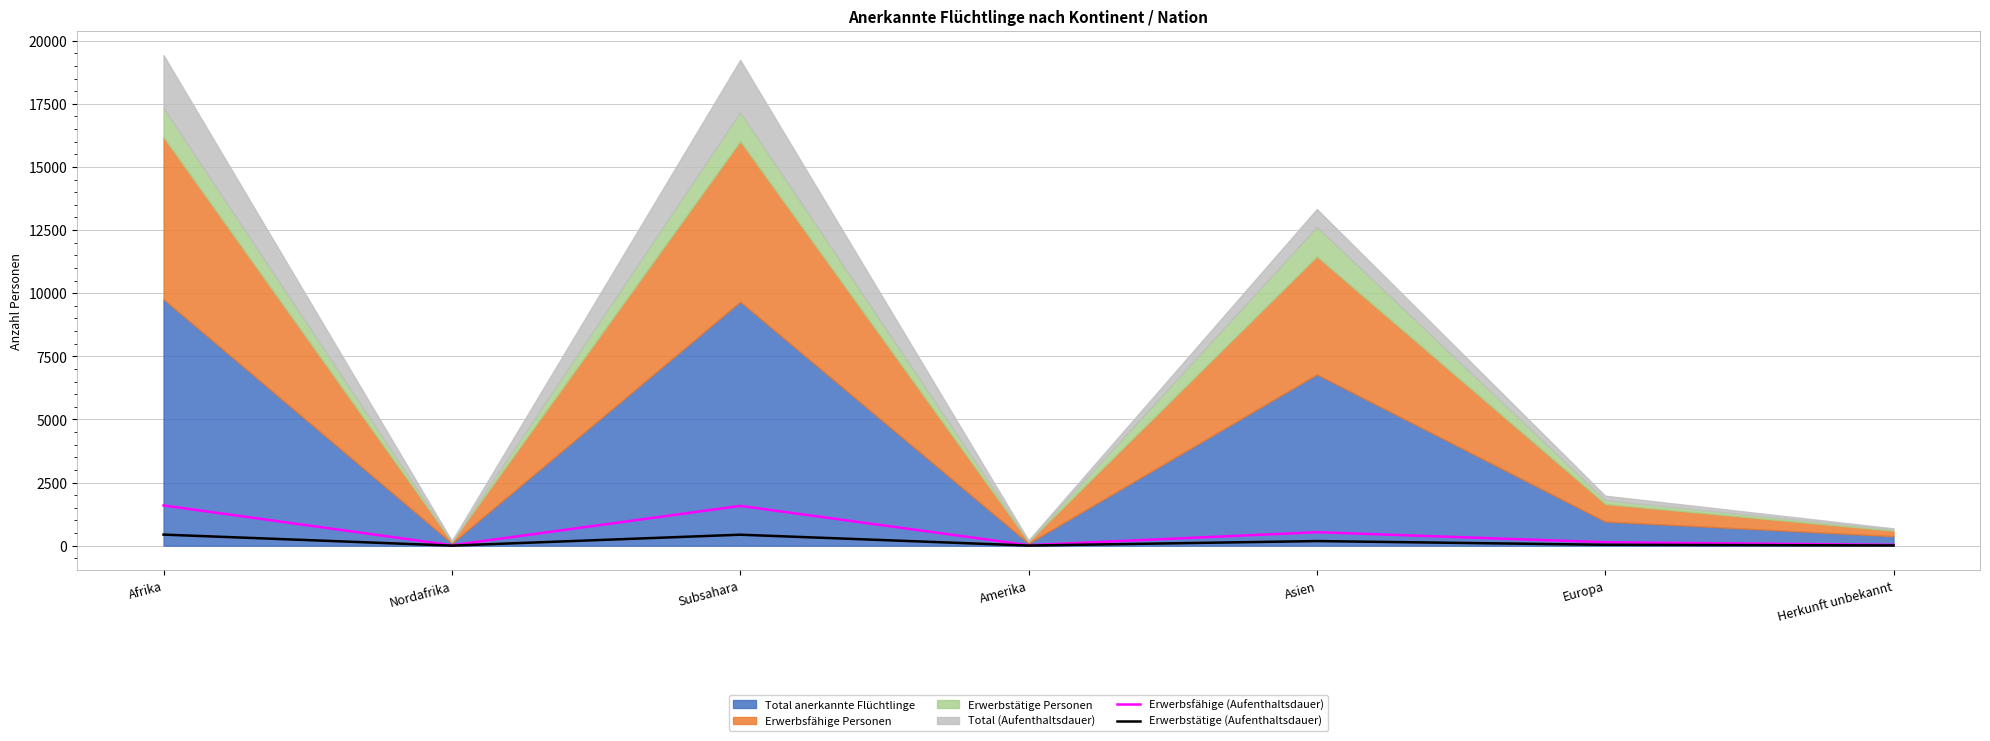

How many interior local peaks does the Erwerbsfähige (Aufenthaltsdauer) series have?

2